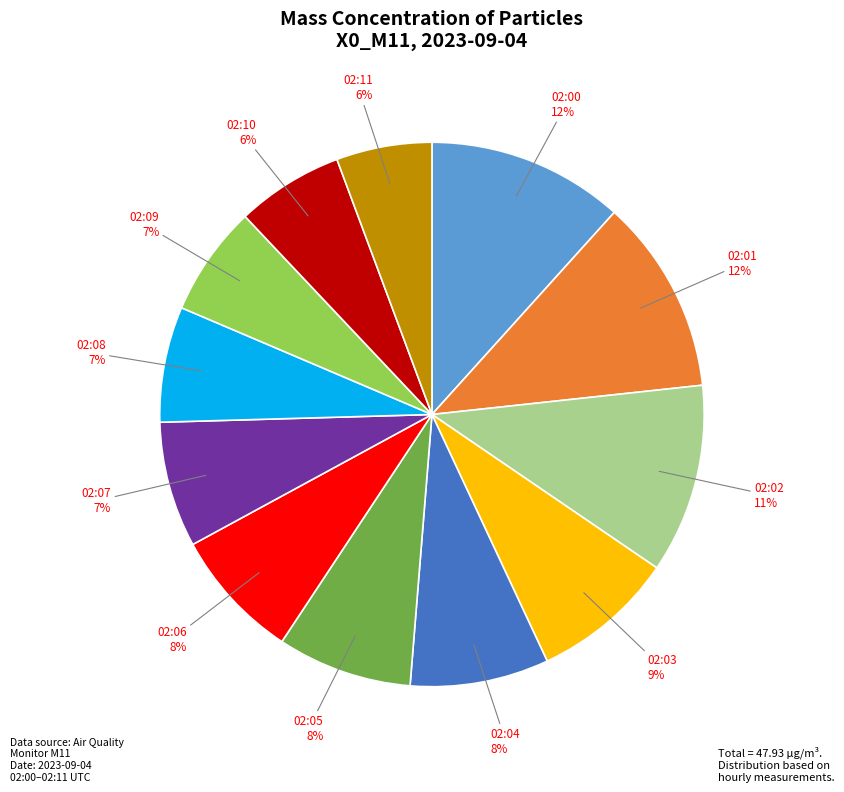

Which has a higher value, 02:11 or 02:06?

02:06